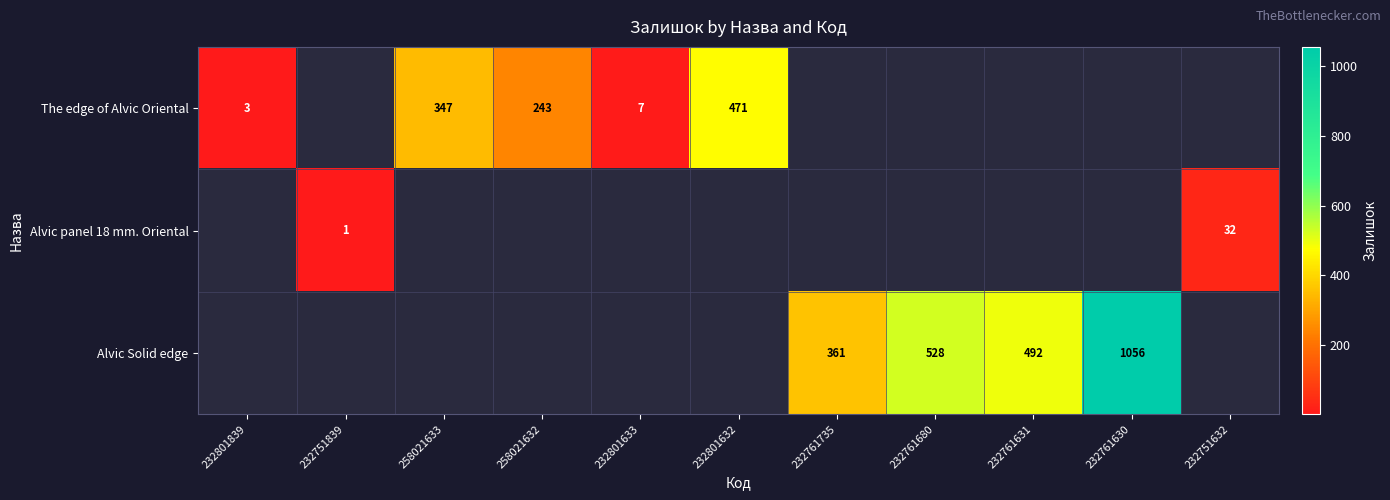

Which has a higher value, 232751839 or 232761630?

232761630